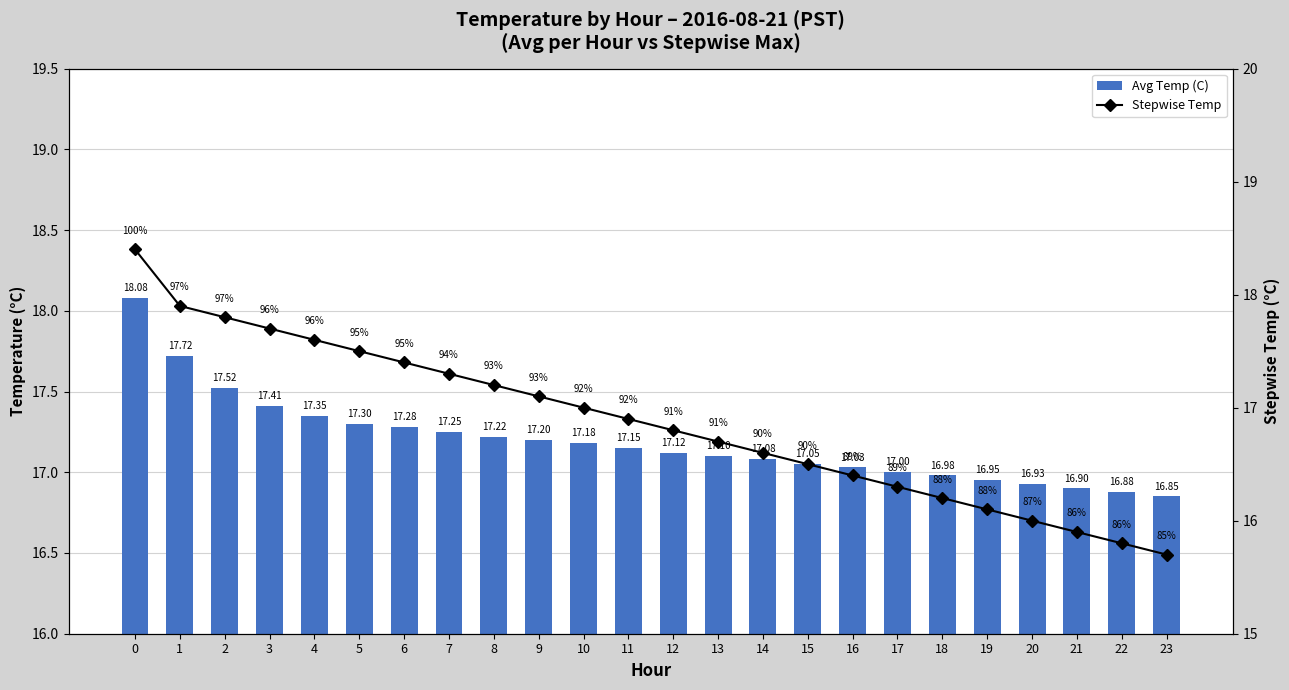

What is the difference between the maximum and minimum values in the Avg Temp (C) series?

1.2